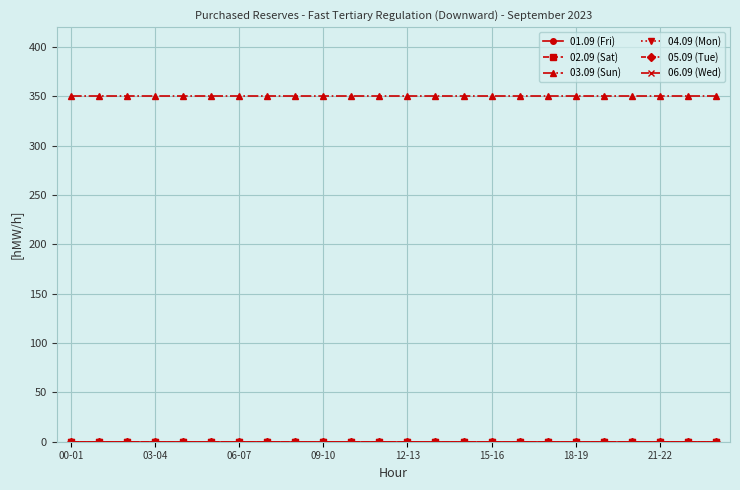

Which series has the largest total across all categories?

03.09 (Sun)